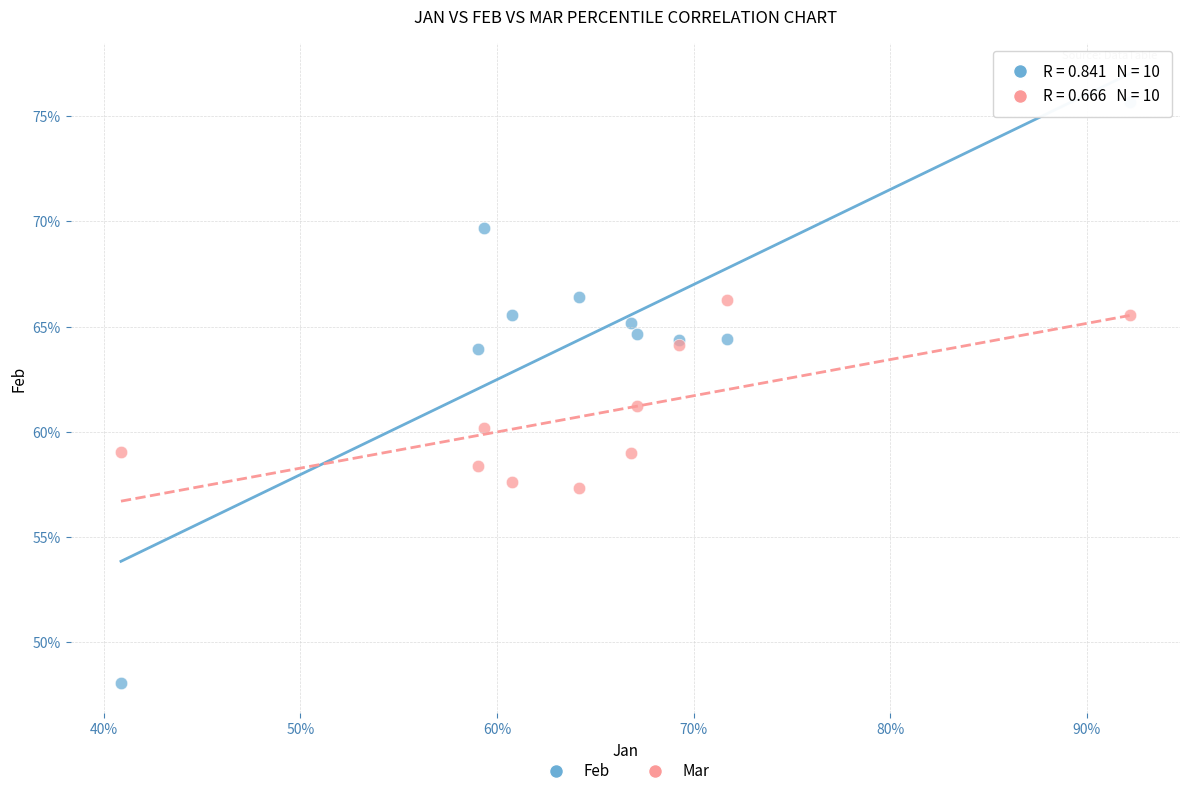

What are all the series names shown in the legend?

Feb, Mar